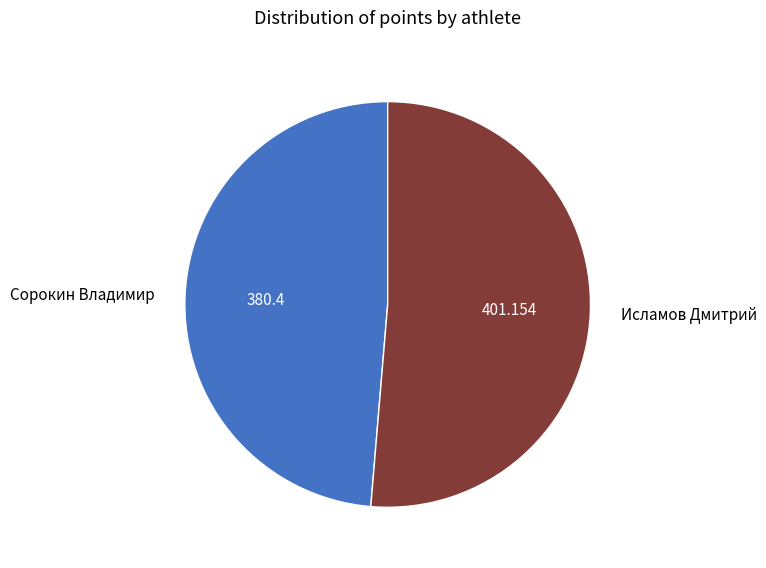

Which slice is the largest?

Исламов Дмитрий